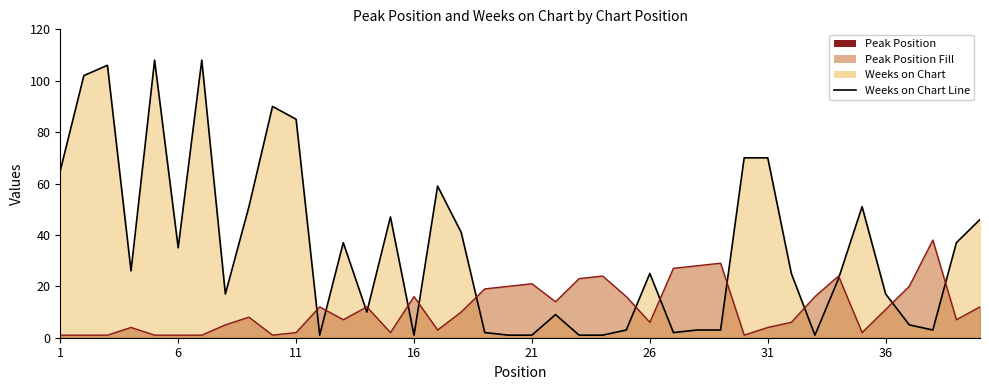

How many lines are shown in the chart?

2